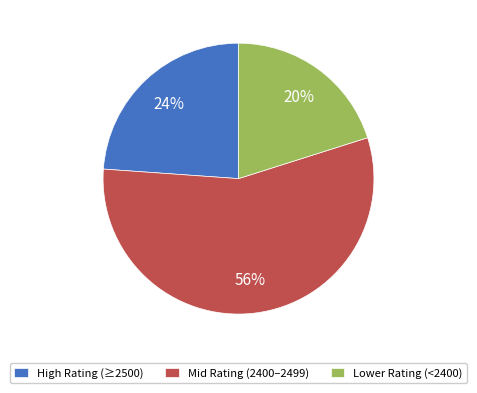

What percentage is the High Rating (≥2500) slice, to the nearest percent?

24%